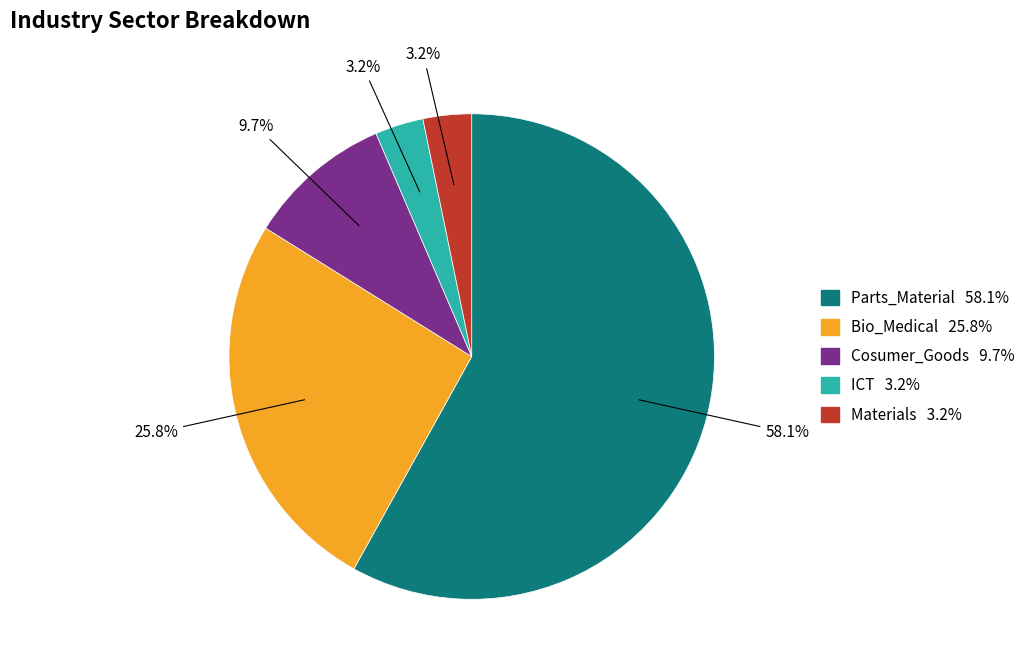

Is there any slice that represents more than half of the pie?

Yes